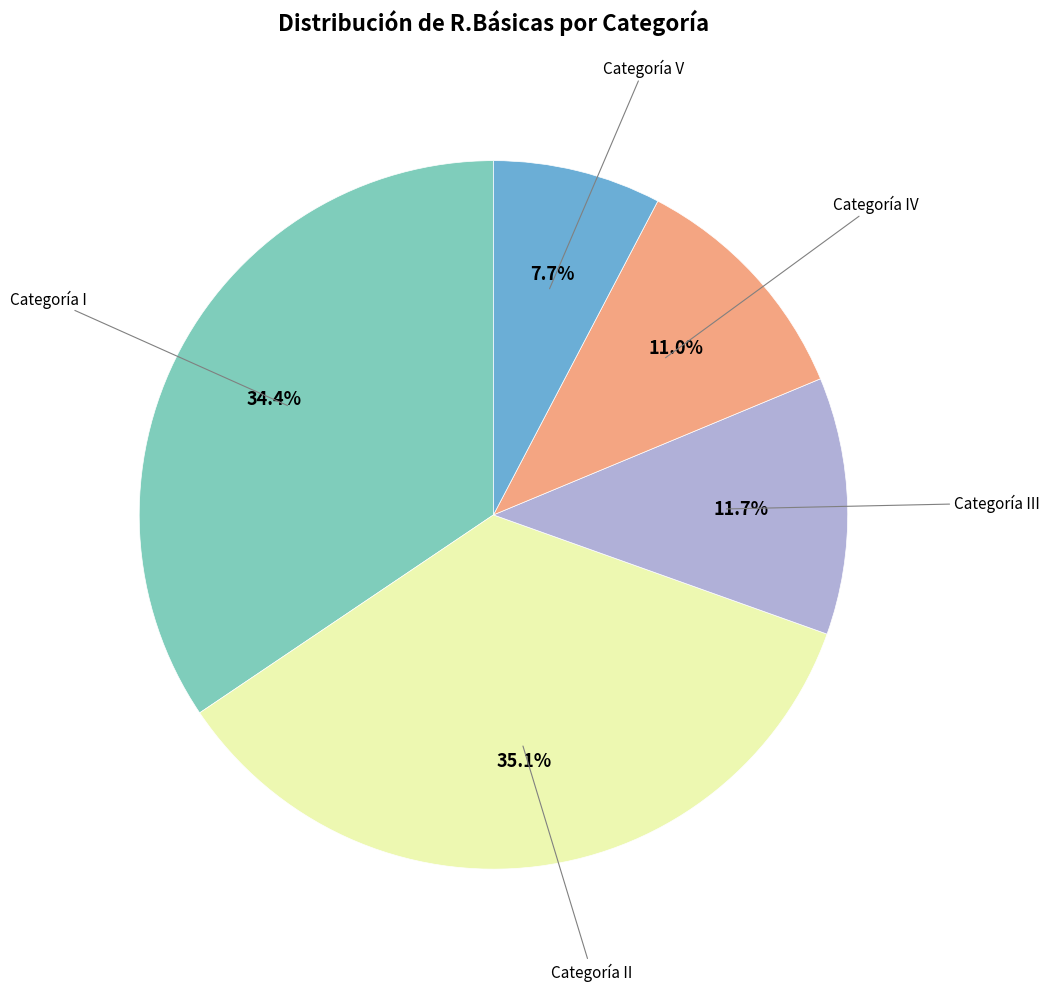

Is there any slice that represents more than half of the pie?

No